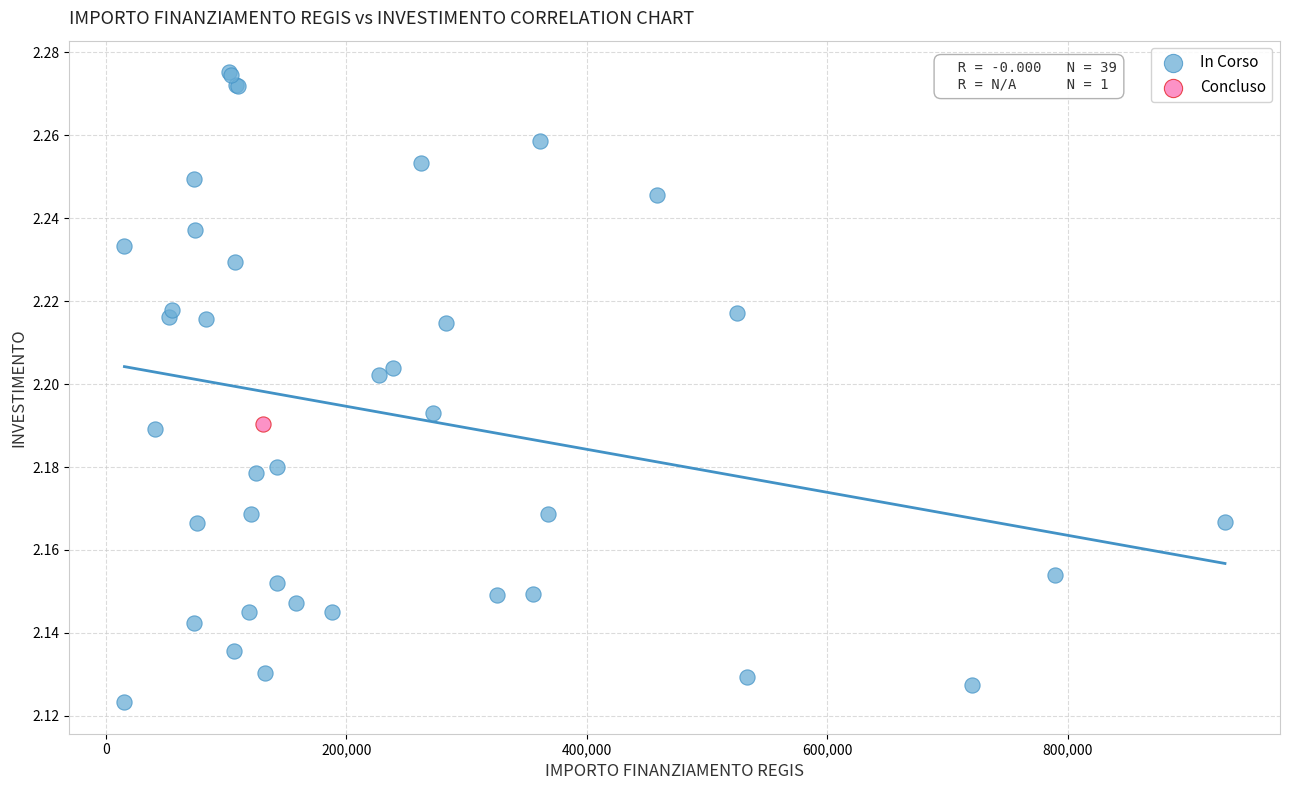

What are all the series names shown in the legend?

In Corso, Concluso